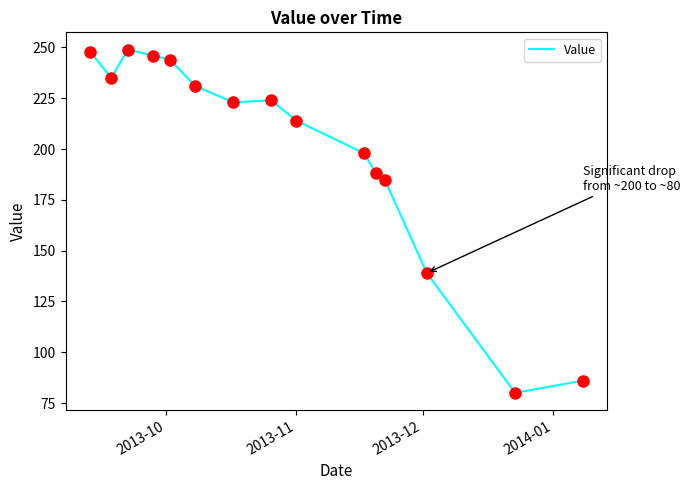

What is the greatest value displayed?

249